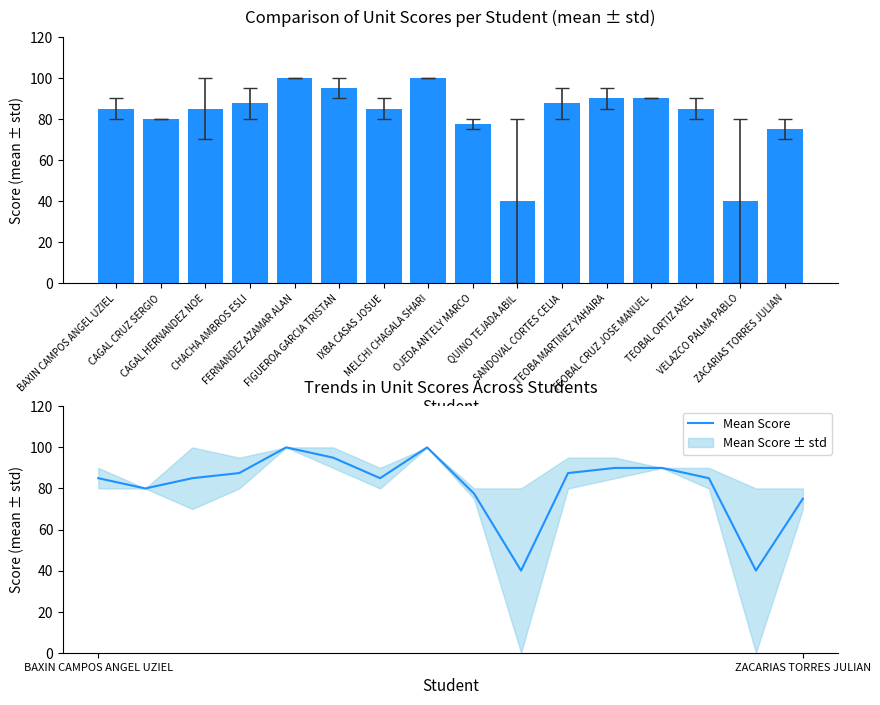

How many values exceed 85?

7